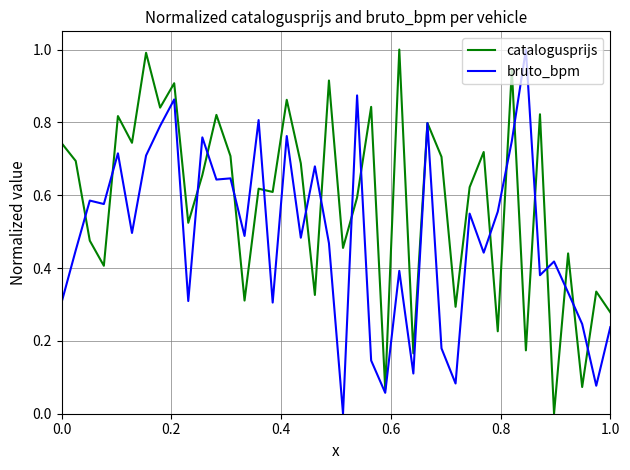

What is the maximum value for catalogusprijs?

1.0